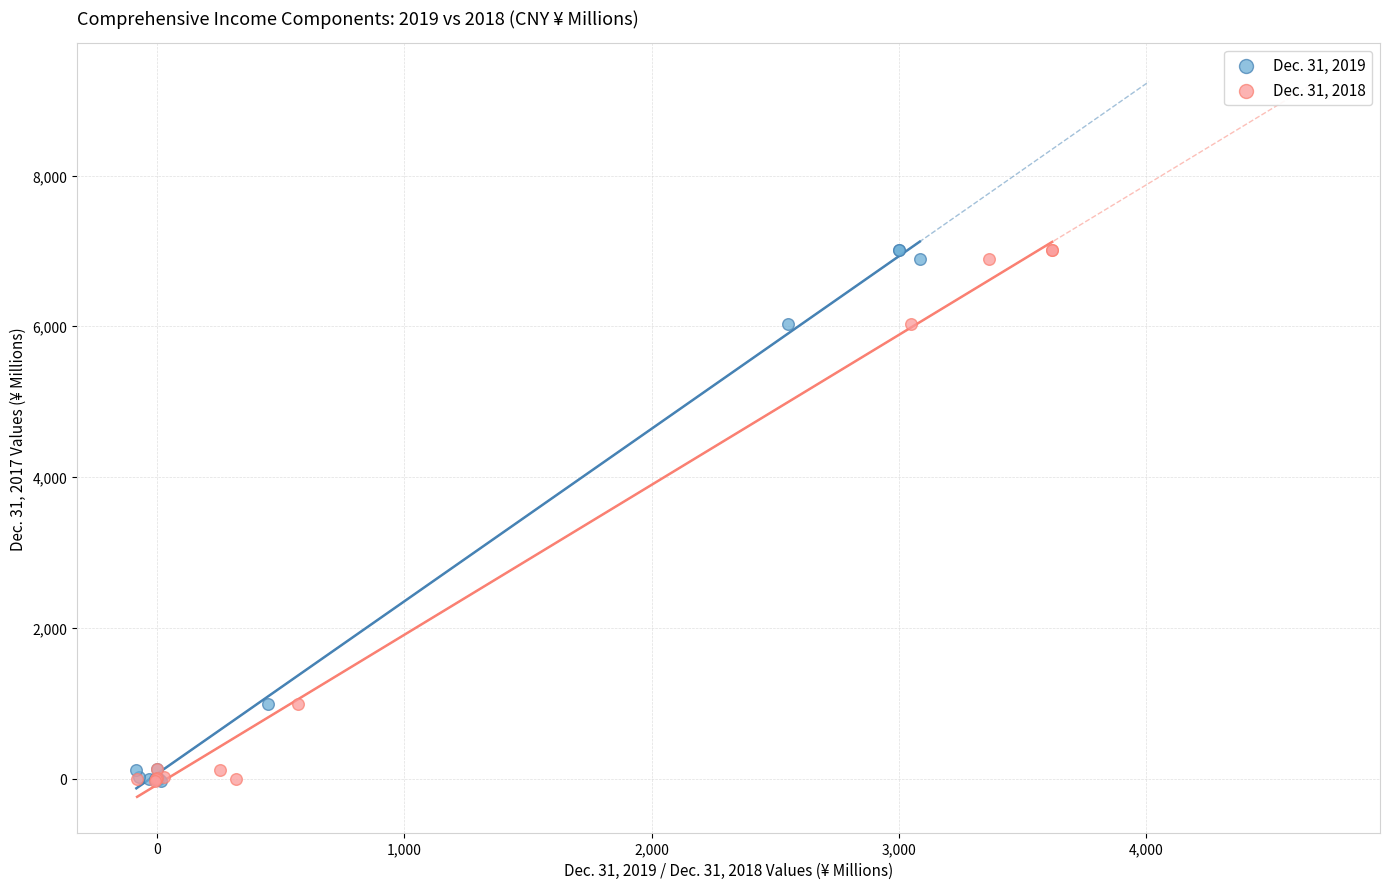

What are all the series names shown in the legend?

Dec. 31, 2019, Dec. 31, 2018